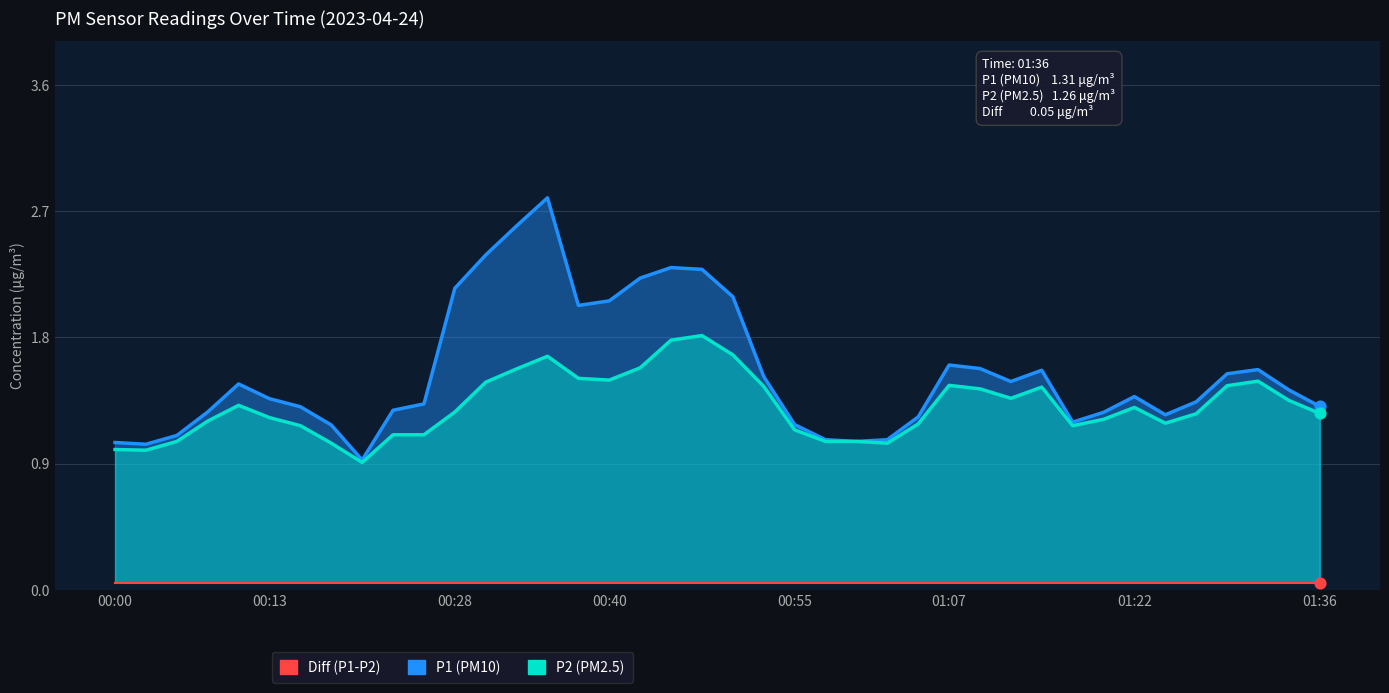

What is the total value across all series at 32?

2.5